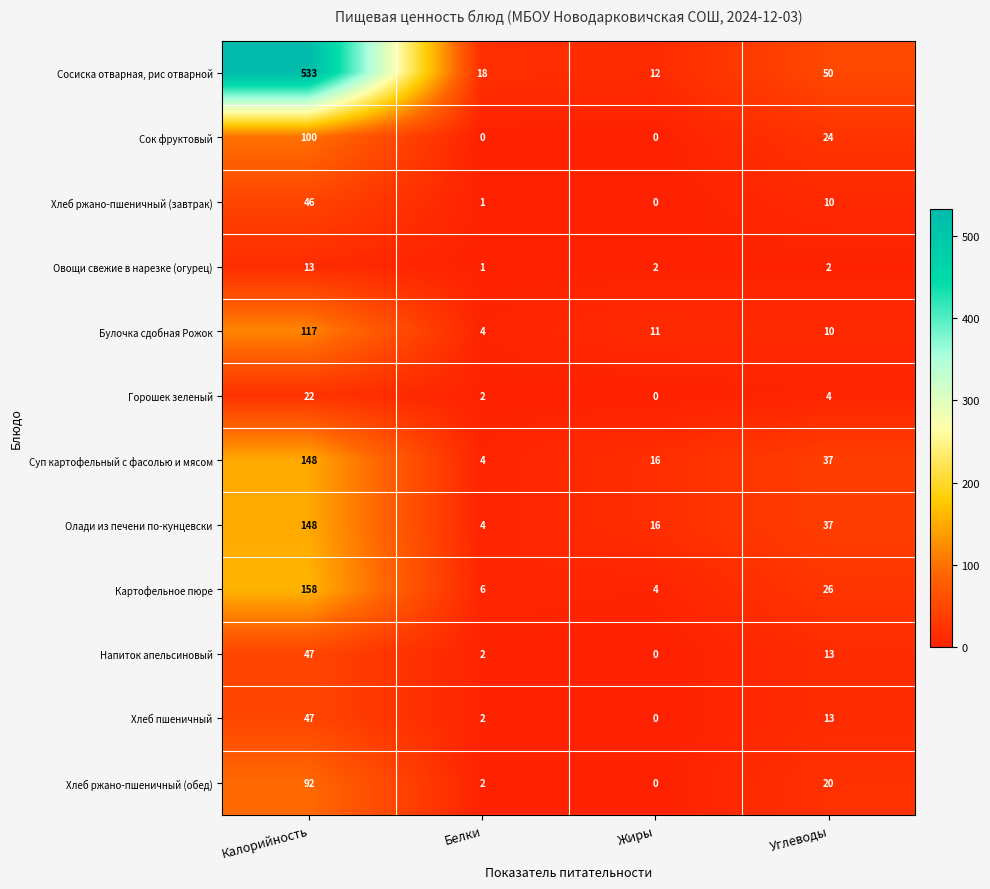

What is the sum of all Хлеб ржано-пшеничный (завтрак) values?

57